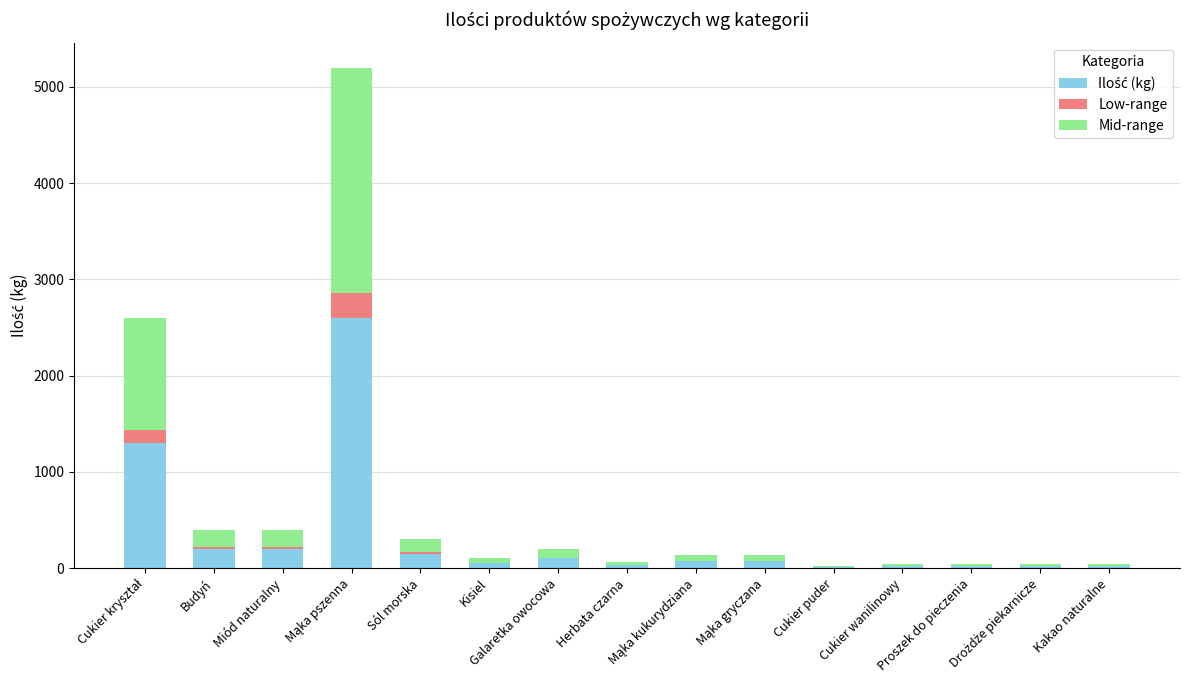

How many categories are shown in the chart?

15